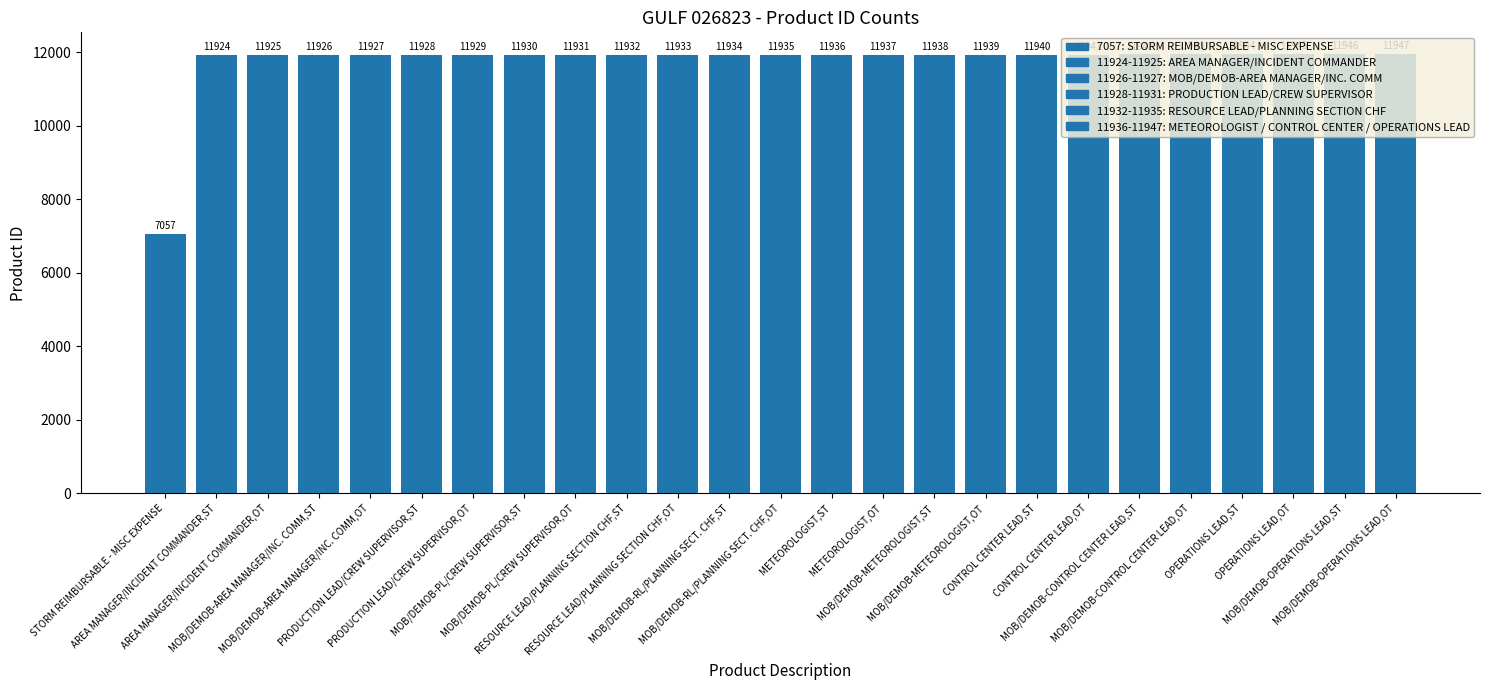

What is the maximum value shown in the chart?

11947